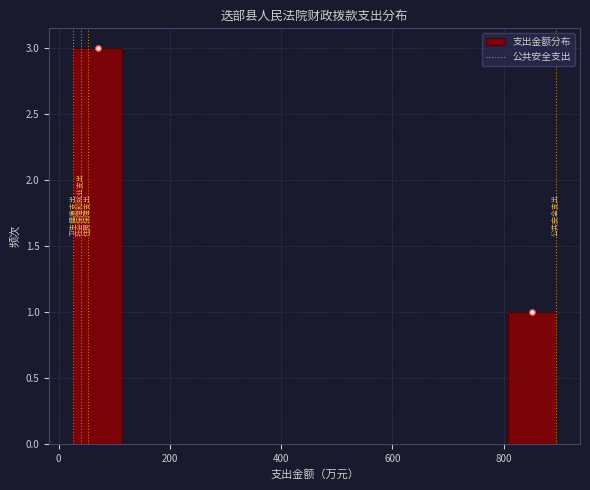

Reading left to right, transcribe this chart: for each bar, give the range it covers on the x-axis and its height. Neither the bar edges nor the heights are printed on the chart, so give them approximately, as read against the axes.

20 to 120: 3
120 to 200: 0
200 to 280: 0
280 to 380: 0
380 to 460: 0
460 to 540: 0
540 to 640: 0
640 to 720: 0
720 to 800: 0
800 to 900: 1